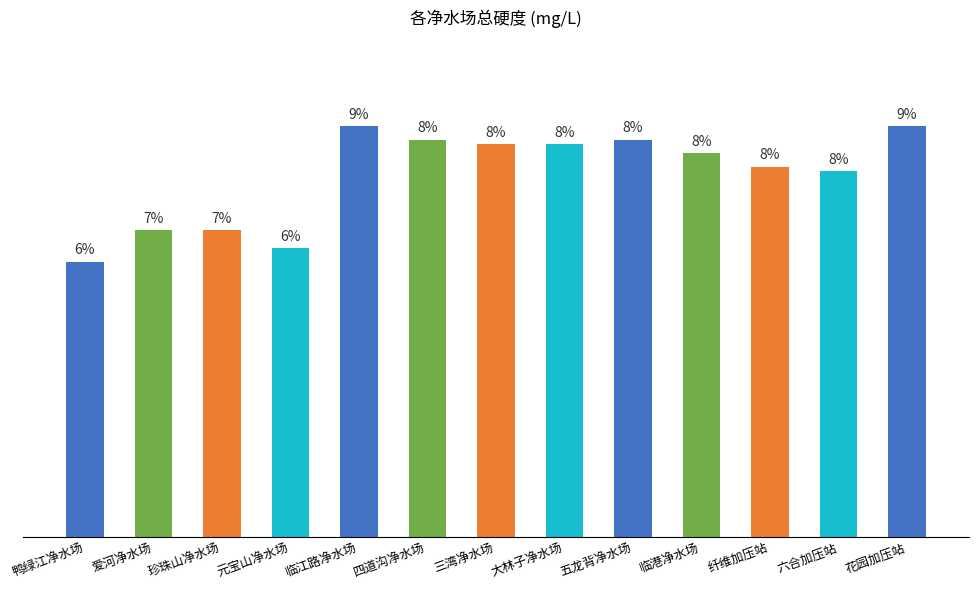

Are the bars horizontal?

No